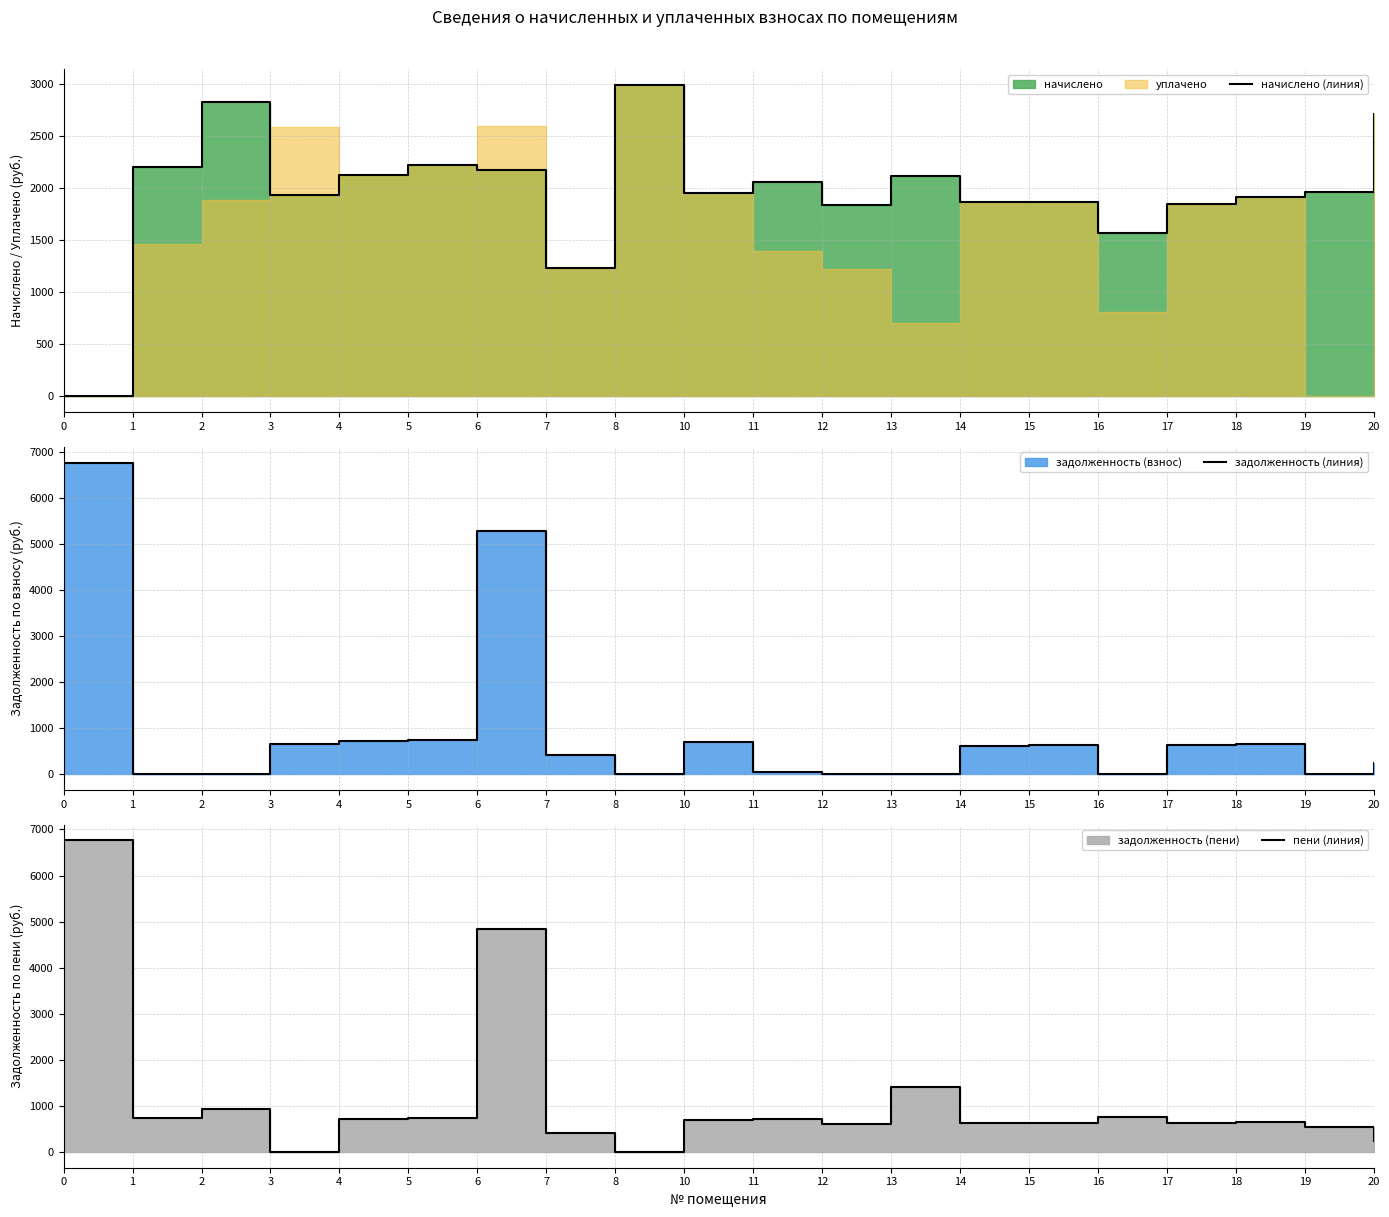

What is the average value of the пени (линия) series?

1134.3